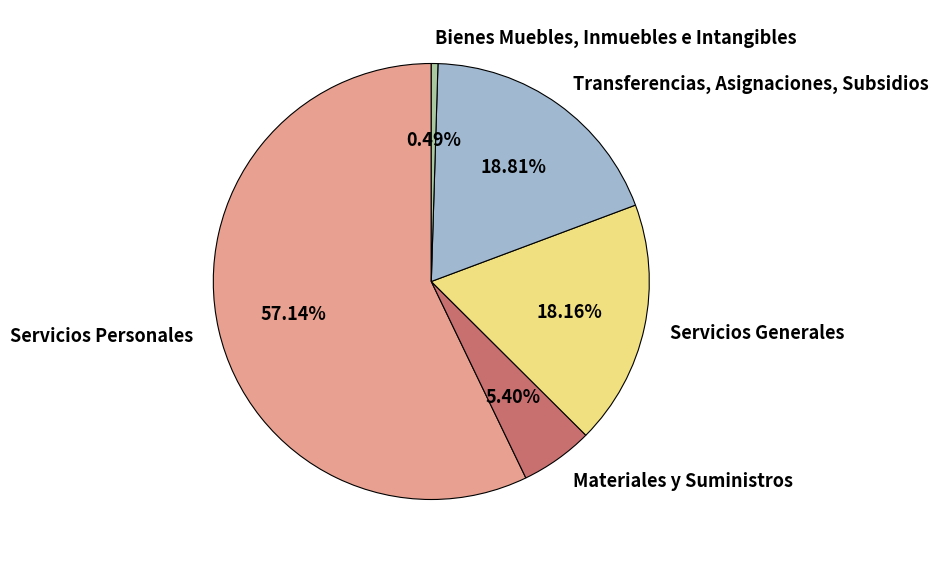

What is the largest slice in the pie chart?

Servicios Personales